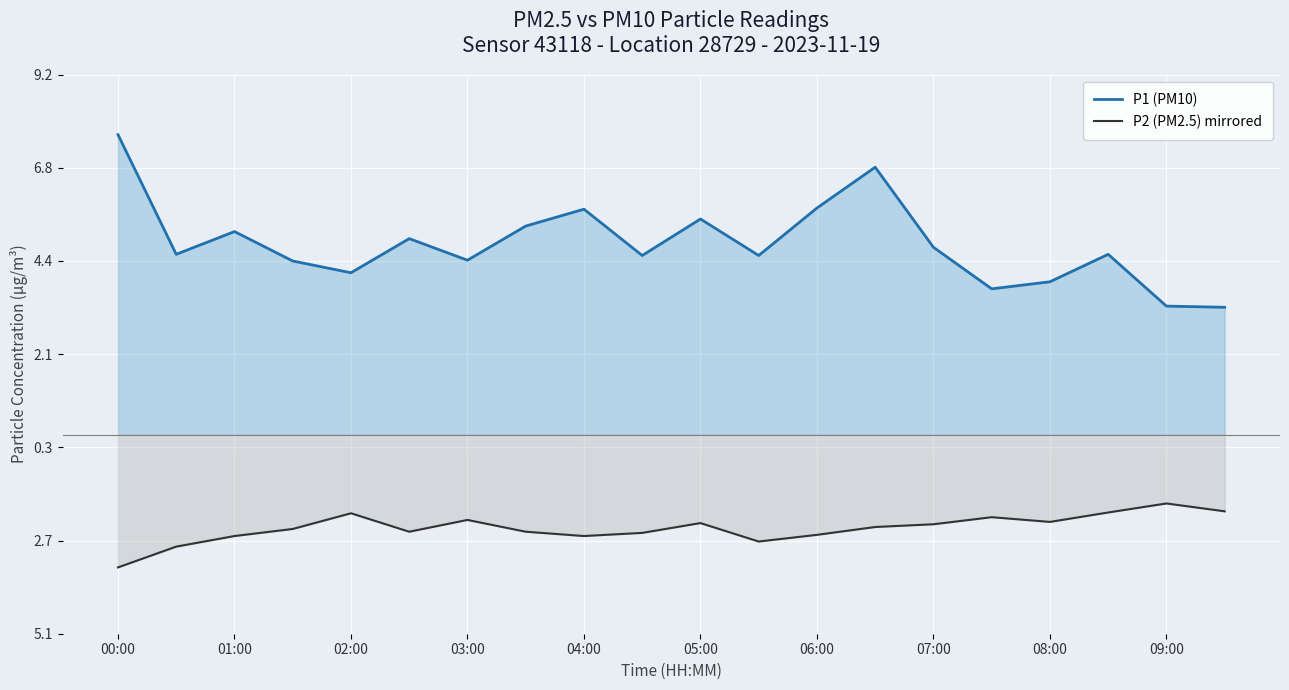

Does the chart display data point markers on the line(s)?

No